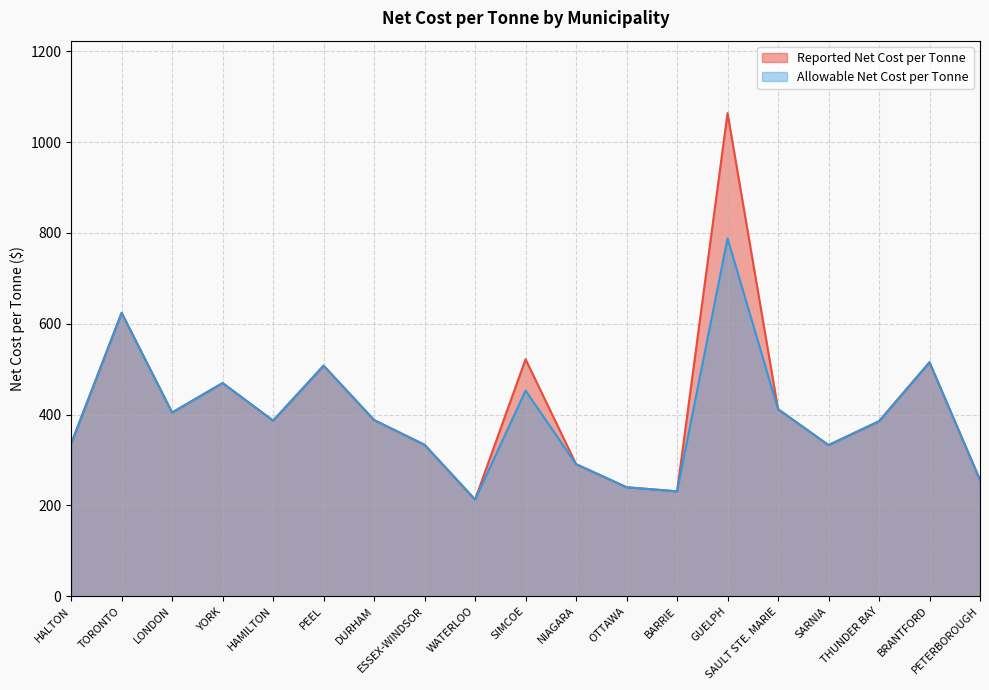

True or false: Reported Net Cost per Tonne and Allowable Net Cost per Tonne intersect in this chart.

False